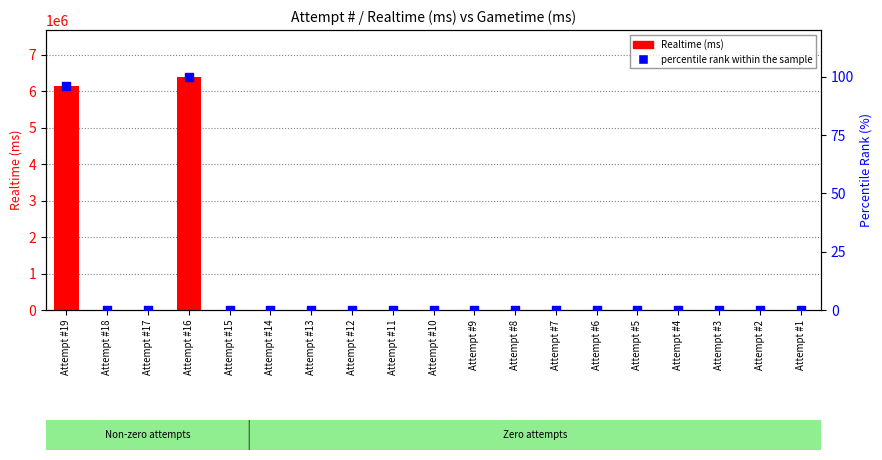

Is the value of percentile rank within the sample at Attempt #18 greater than the value of Realtime (ms) at Attempt #4?

No